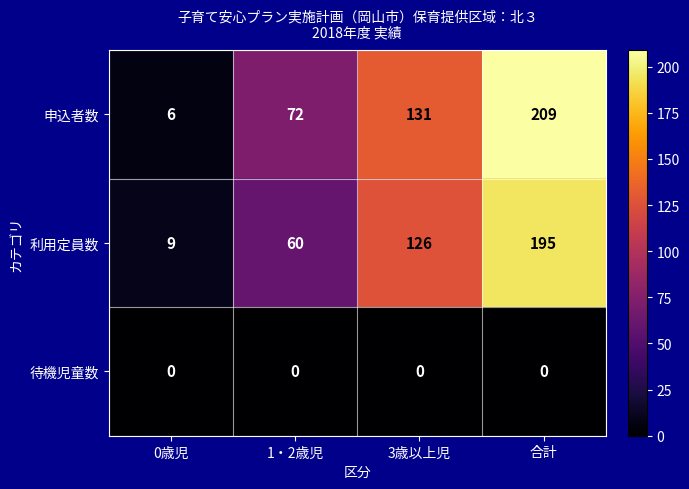

What is the spread (max minus min) of values at 3歳以上児?

131